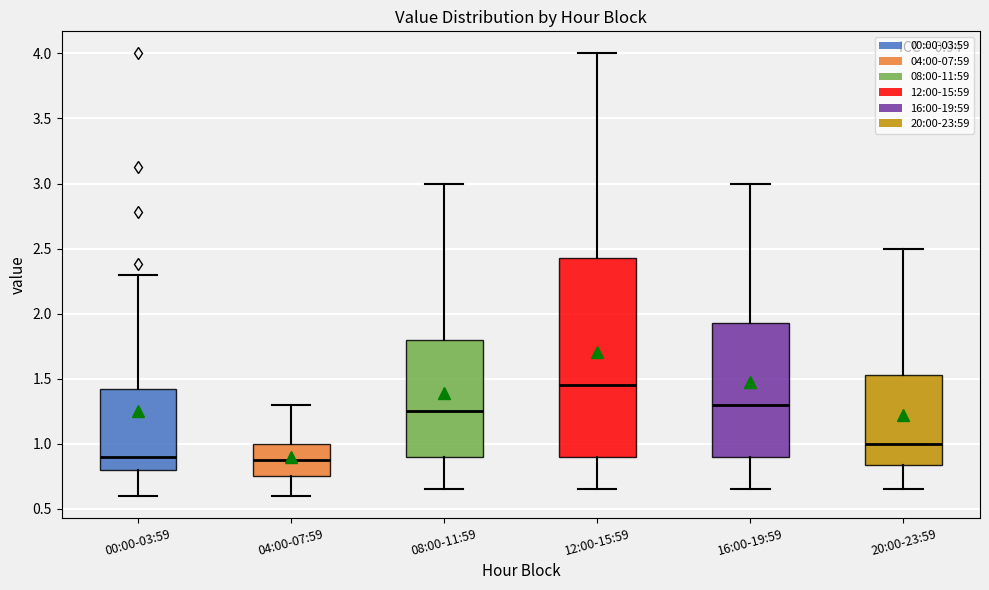

Comparing the boxes themselves (not the whiskers), which one is the tallest?

12:00-15:59